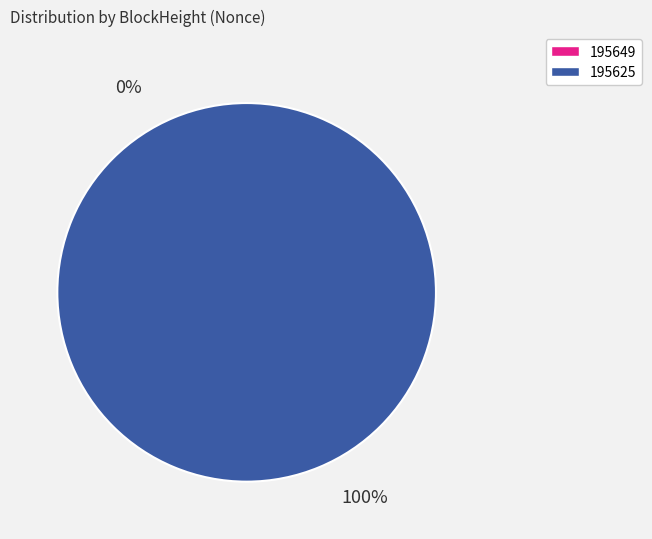

Which category has the smallest portion of the pie?

195649